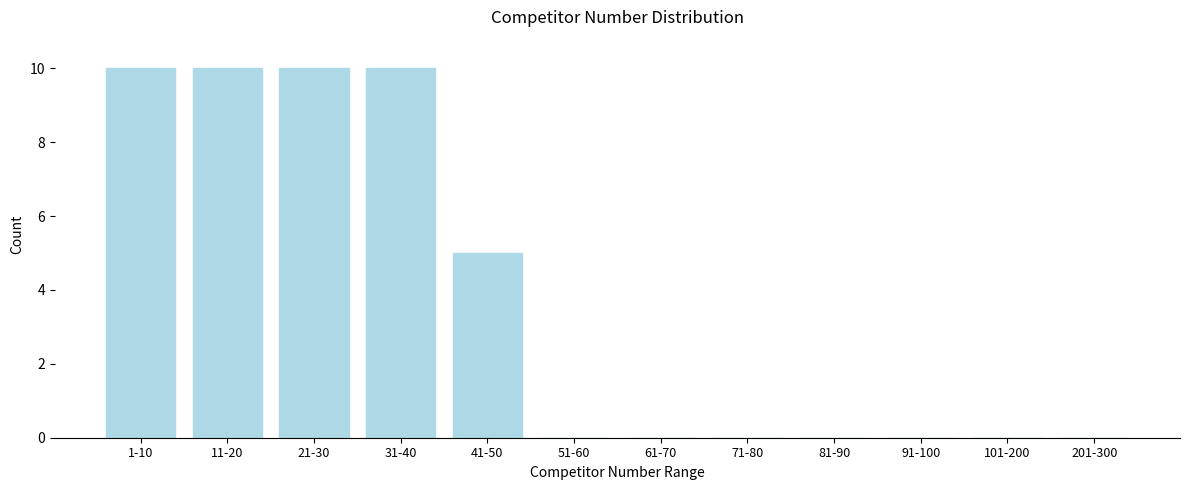

Reading left to right, list all the values displayed in this chart.

1-10=10	11-20=10	21-30=10	31-40=10	41-50=5	51-60=0	61-70=0	71-80=0	81-90=0	91-100=0	101-200=0	201-300=0